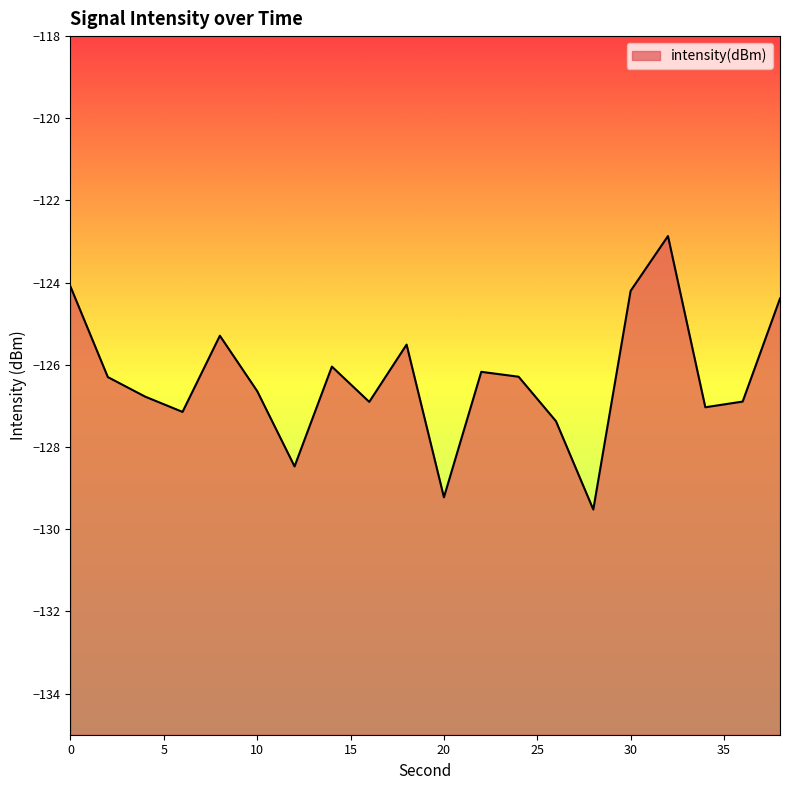

True or false: the data has more than 2 interior local peaks.

True